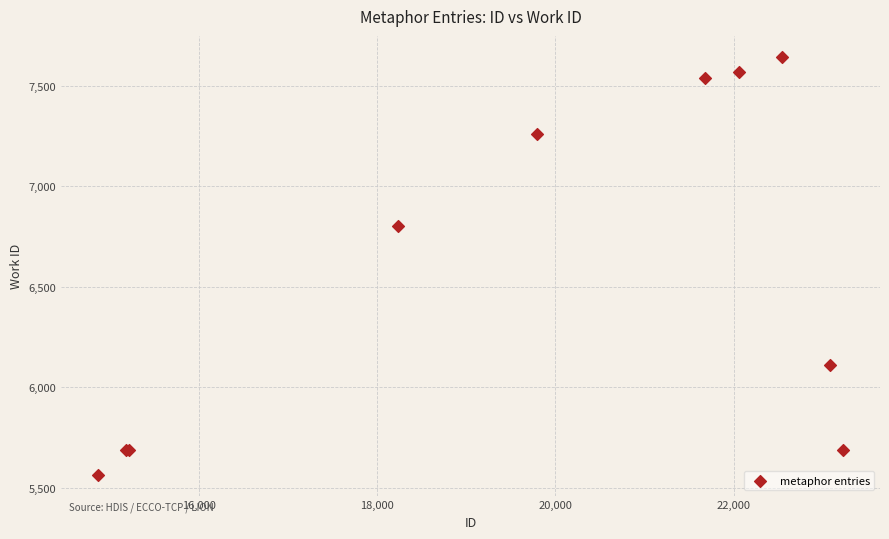

What Y value in the scatter plot is closest to 6605?

6805